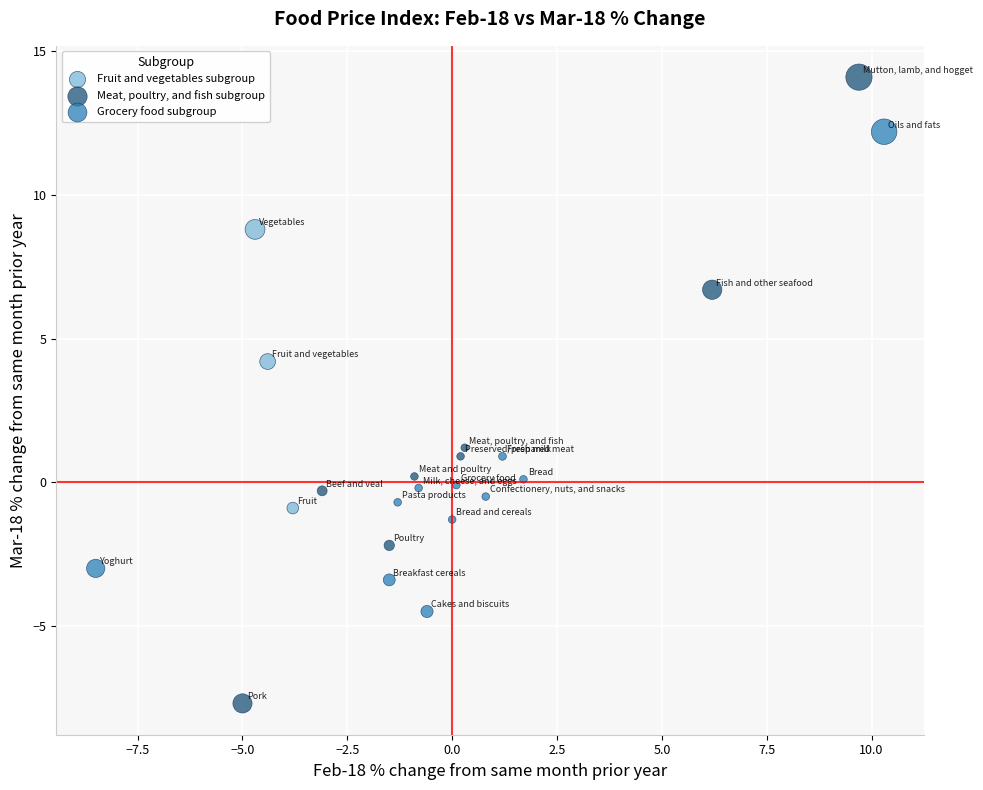

Which series contains the lowest Y value?

Meat, poultry, and fish subgroup